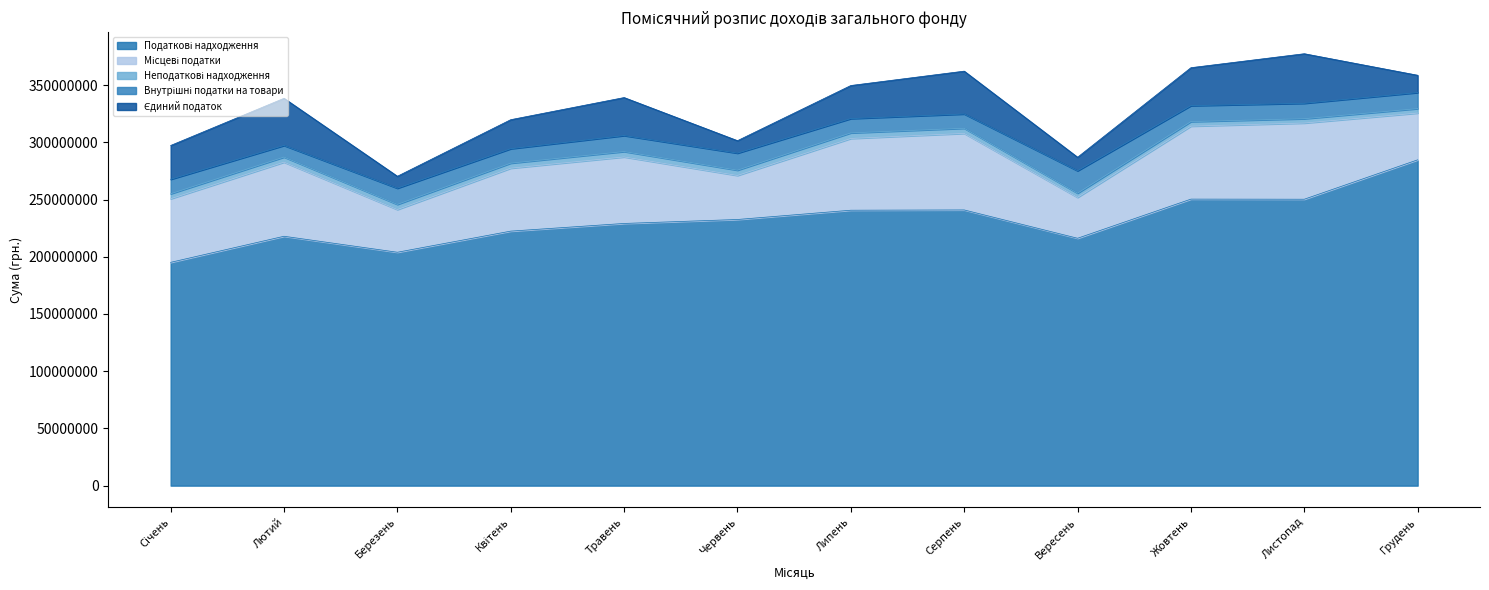

How many values in the Місцеві податки series are below 58126000?

6